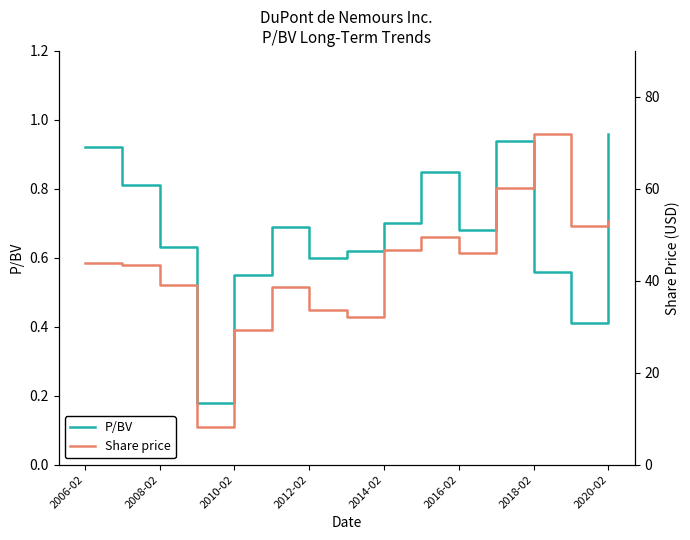

The value of P/BV at 2010-02 is 0.7. True or false?

False